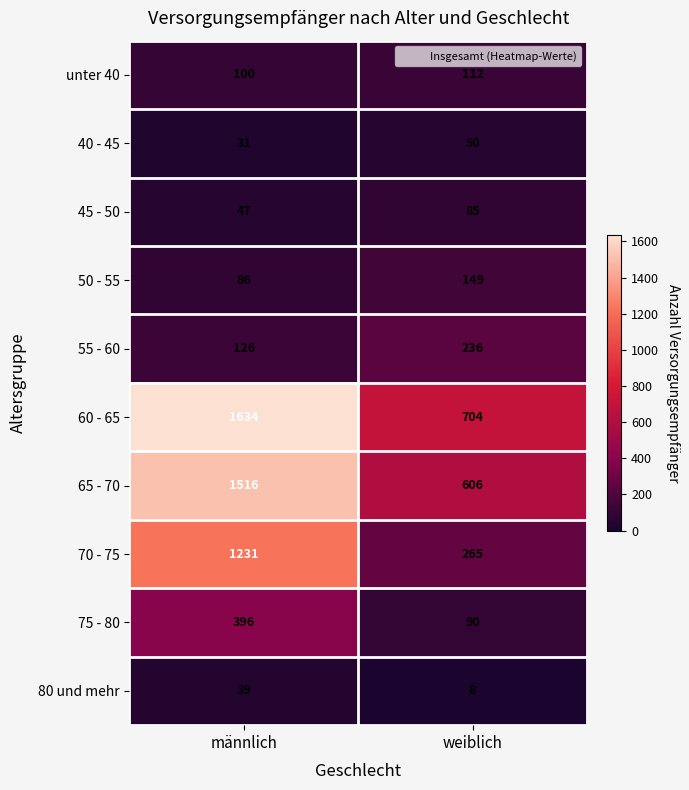

Reading right to left, list all the values displayed in this chart.

unter 40: weiblich=112	männlich=100
40 - 45: weiblich=50	männlich=31
45 - 50: weiblich=85	männlich=47
50 - 55: weiblich=149	männlich=86
55 - 60: weiblich=236	männlich=126
60 - 65: weiblich=704	männlich=1634
65 - 70: weiblich=606	männlich=1516
70 - 75: weiblich=265	männlich=1231
75 - 80: weiblich=90	männlich=396
80 und mehr: weiblich=8	männlich=39